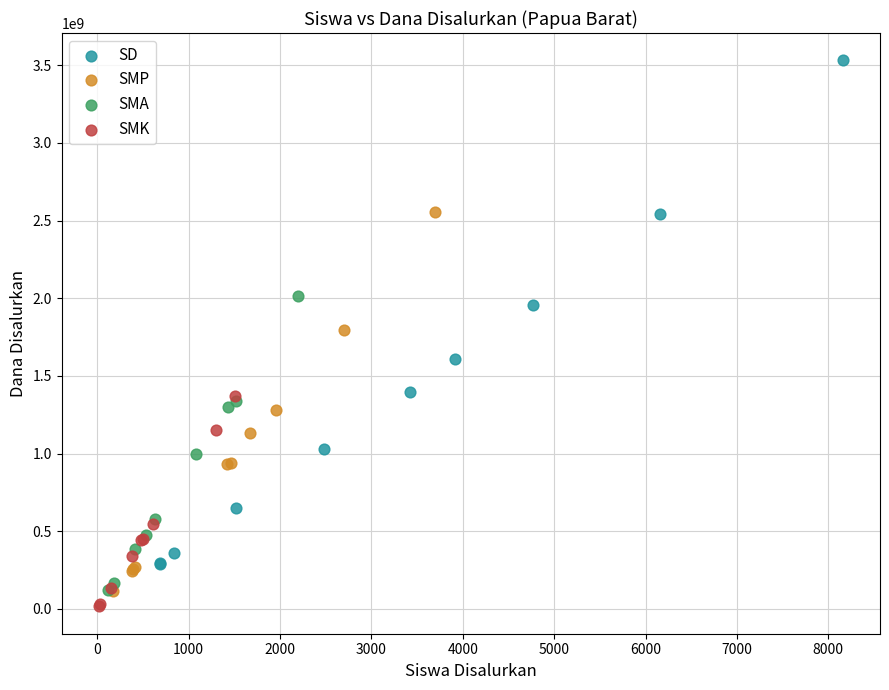

Which series has the largest Y range (max minus min)?

SD